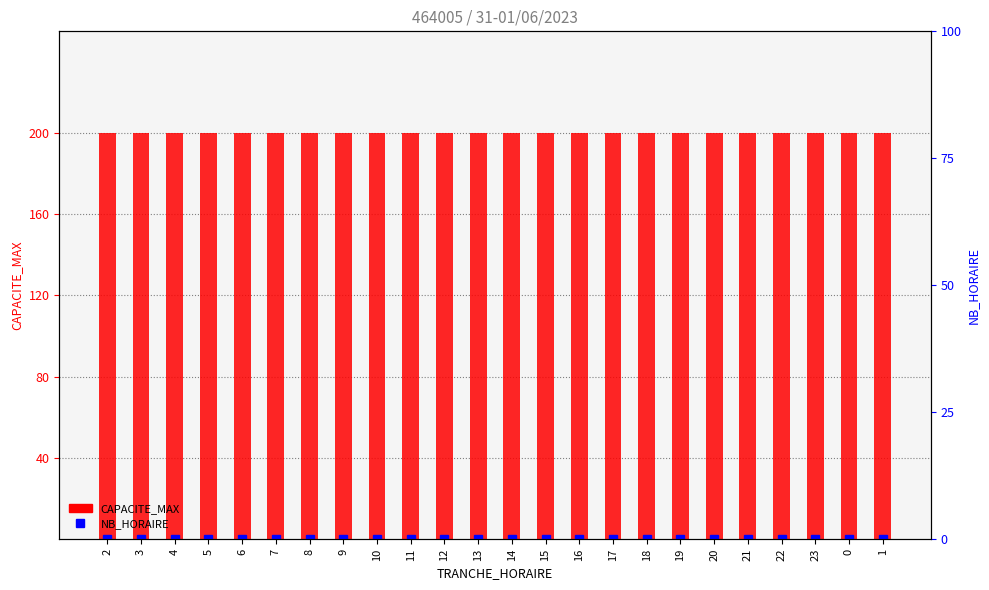

Reading right to left, what are all the values shown in this chart?

CAPACITE_MAX: 200	200	200	200	200	200	200	200	200	200	200	200	200	200	200	200	200	200	200	200	200	200	200	200
NB_HORAIRE: 0	0	0	0	0	0	0	0	0	0	0	0	0	0	0	0	0	0	0	0	0	0	0	0